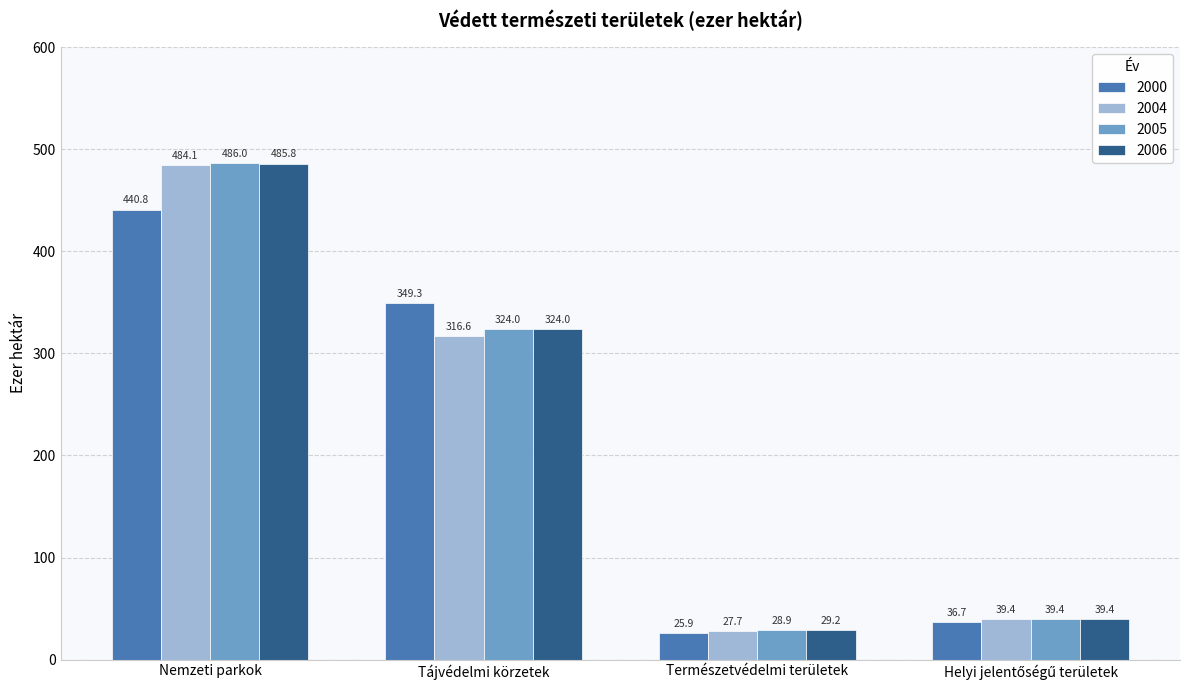

Is it true that 2005 equals 236.1 at Nemzeti parkok?

False